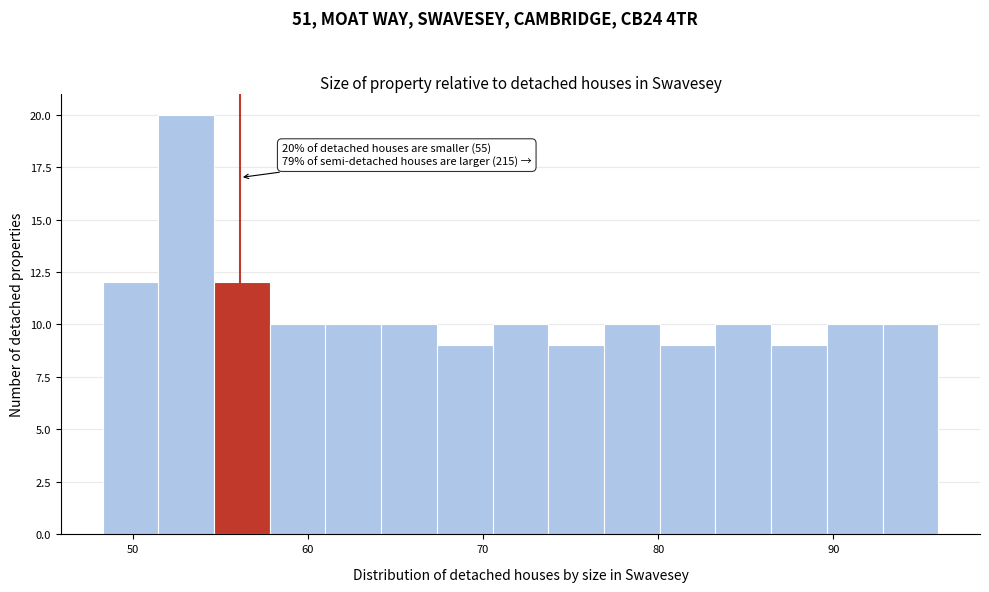

Read against the x-axis, roughly where is the centre of the tallest bar?

53